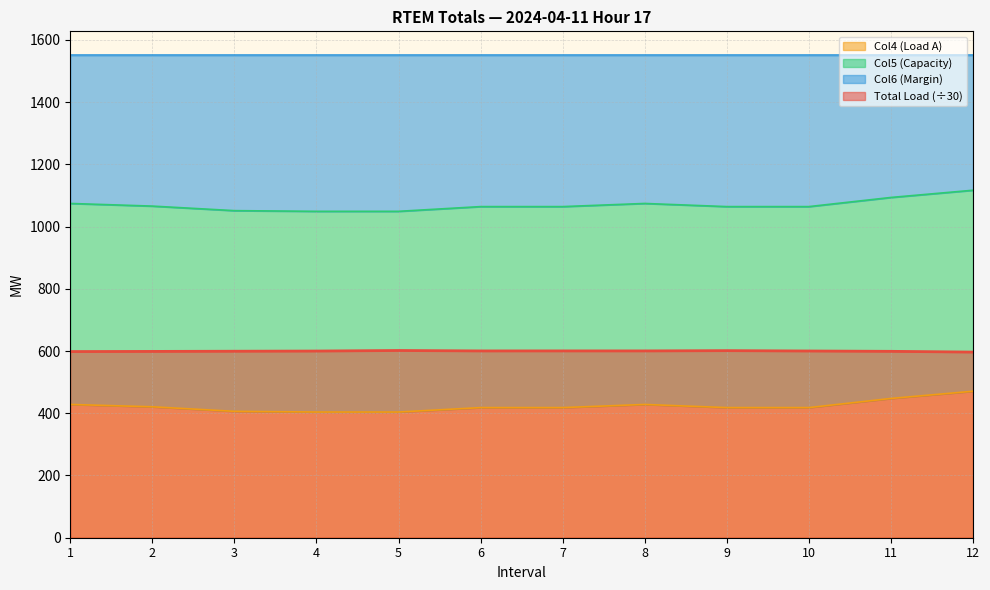

The value of Total Load (÷30) at 2 is 598.8. True or false?

True